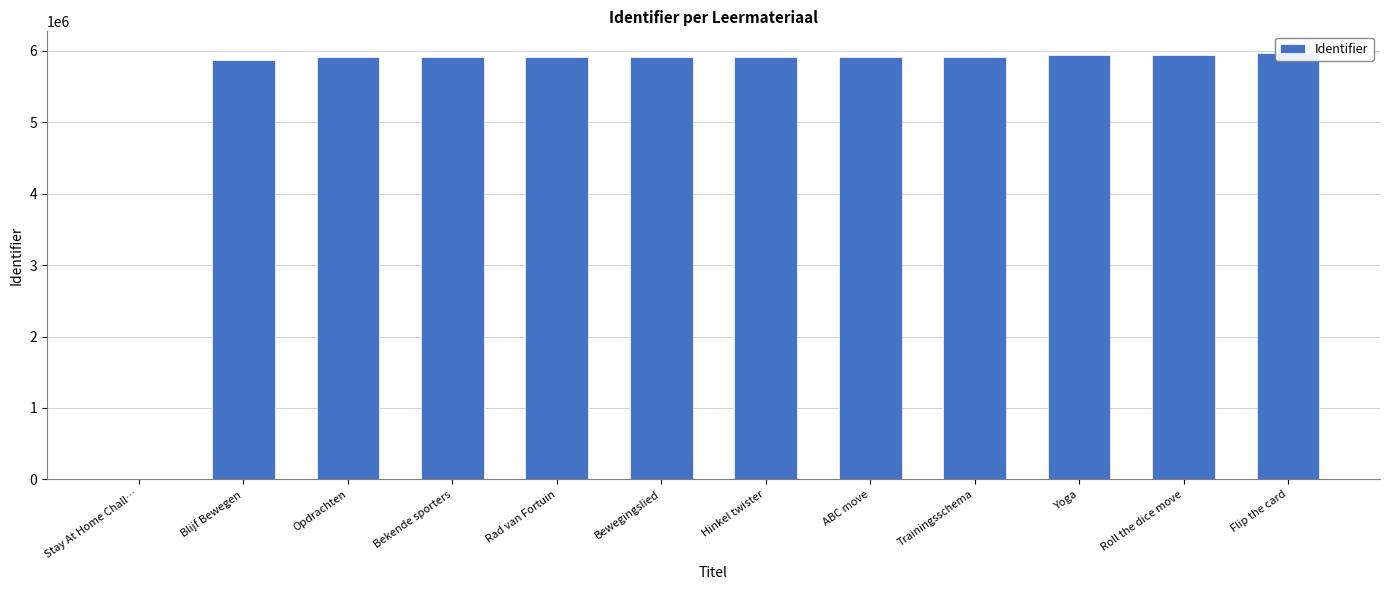

List the labels in order of value, smallest first.

Stay At Home Chall…, Blijf Bewegen, Hinkel twister, Opdrachten, Bekende sporters, Rad van Fortuin, Bewegingslied, ABC move, Trainingsschema, Yoga, Roll the dice move, Flip the card